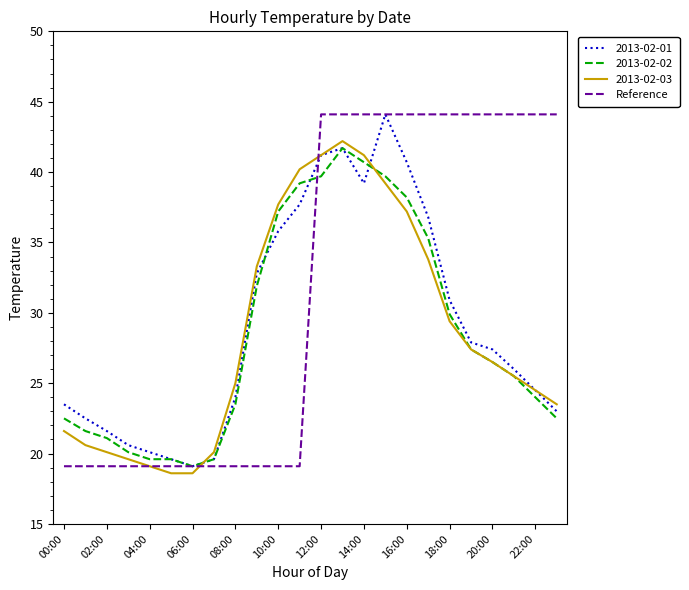

Does the chart have visible grid lines?

No